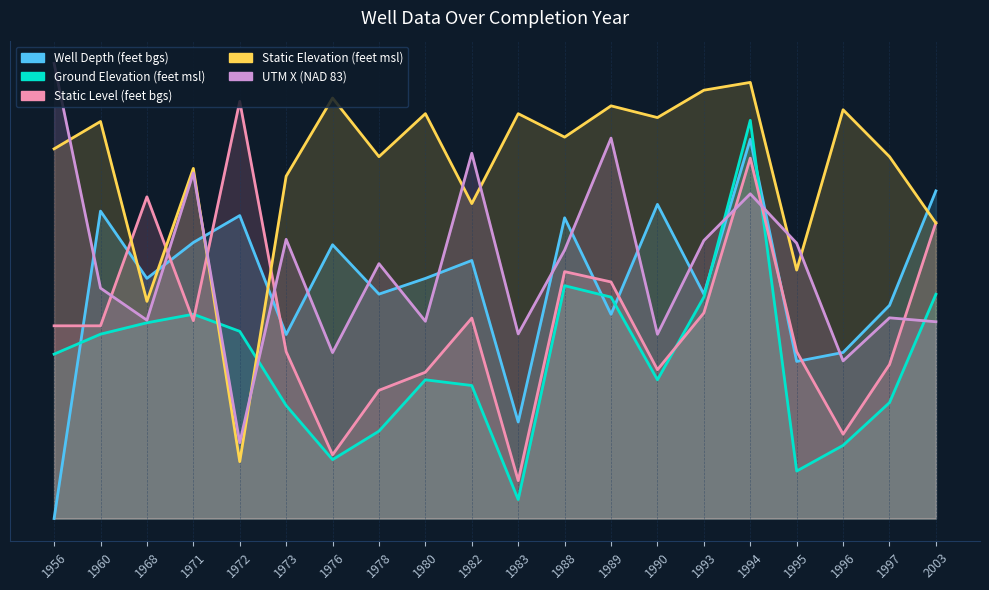

At how many categories does at least one series exceed 131?

20